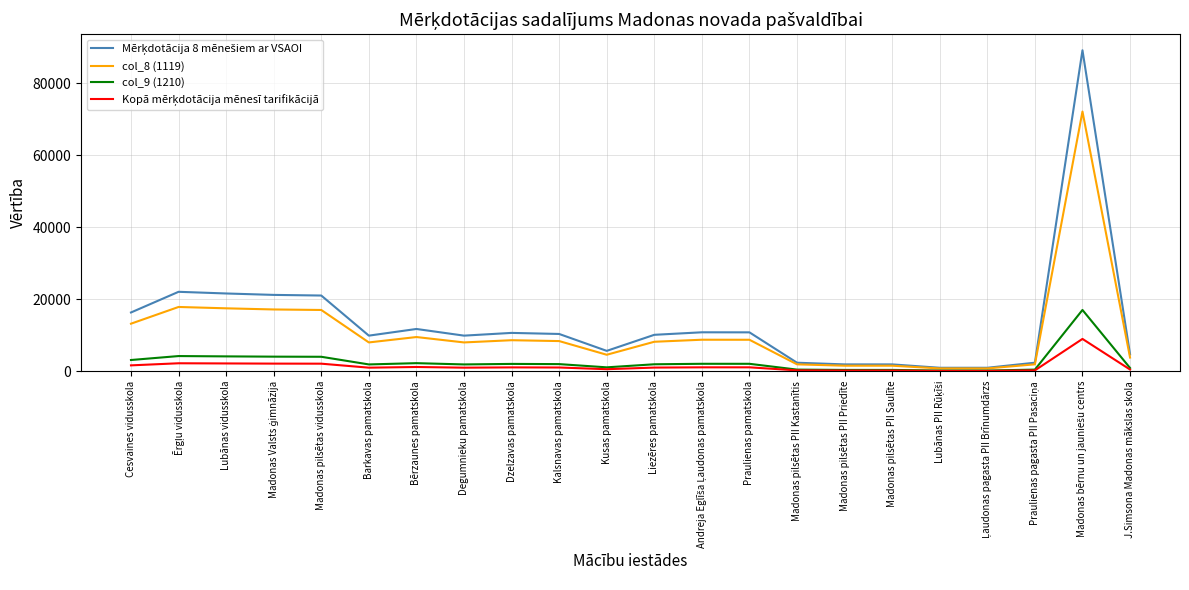

True or false: Mērķdotācija 8 mēnešiem ar VSAOI and Kopā mērķdotācija mēnesī tarifikācijā cross at least once.

False